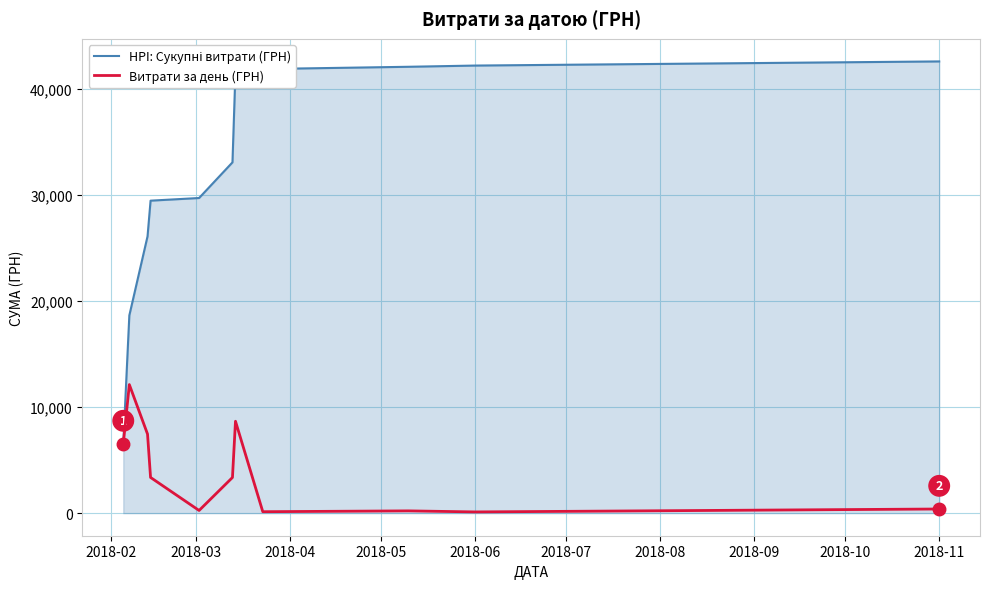

What is the maximum value shown in the chart?

42625.8